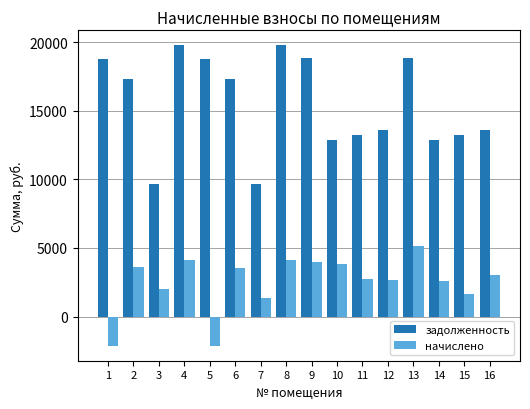

What is the average value of the начислено series?

2511.1